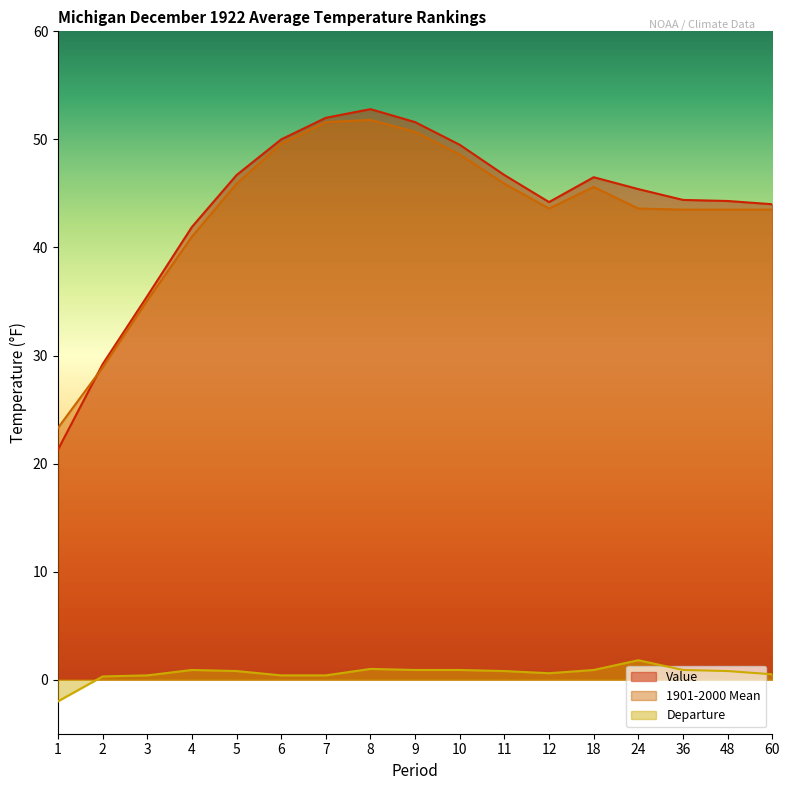

Which series has the widest spread of values?

Value